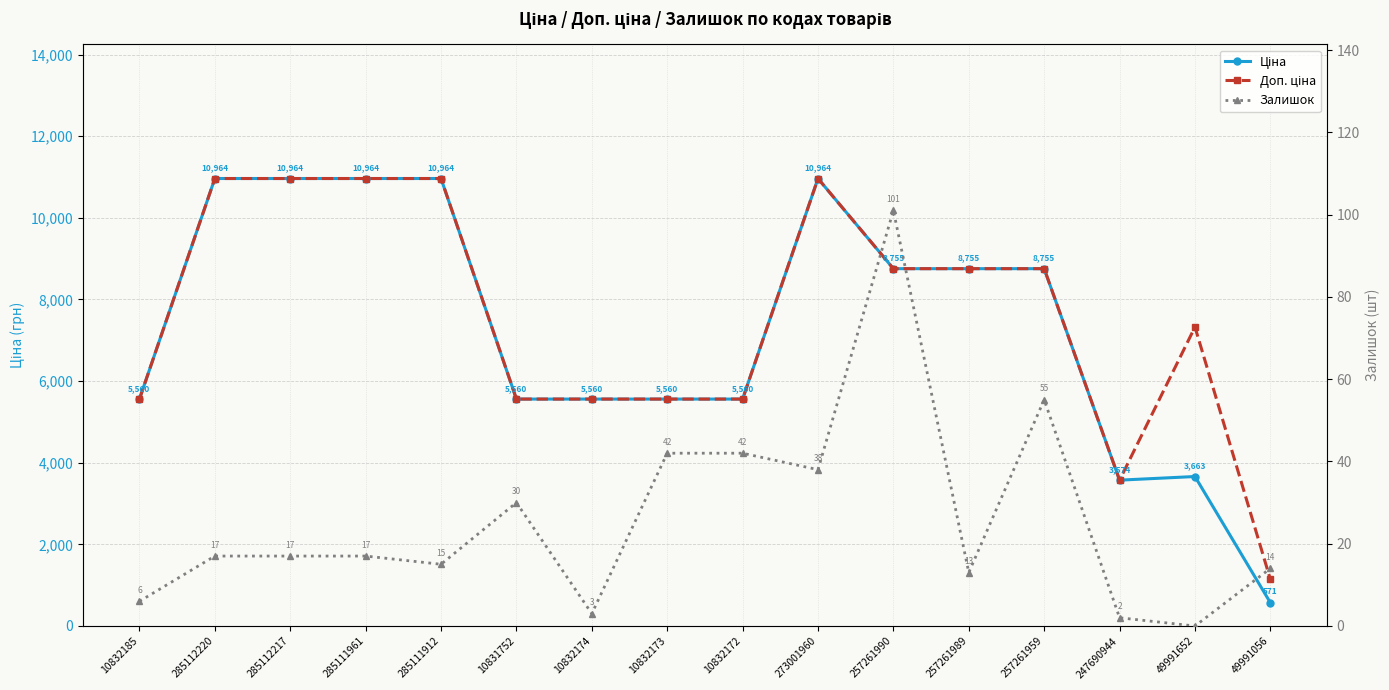

What is the spread (max minus min) of values at 49991652?

7325.1